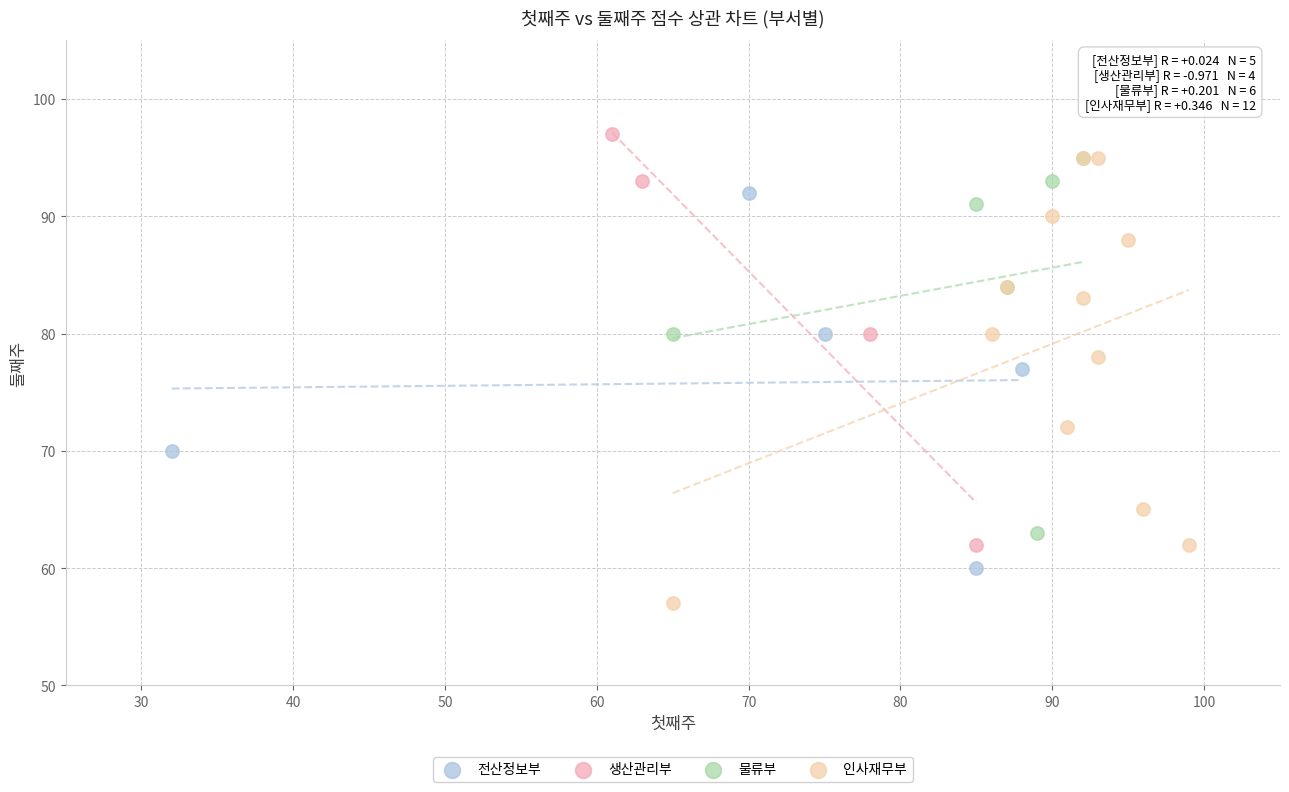

Which series has the widest spread of Y values?

인사재무부